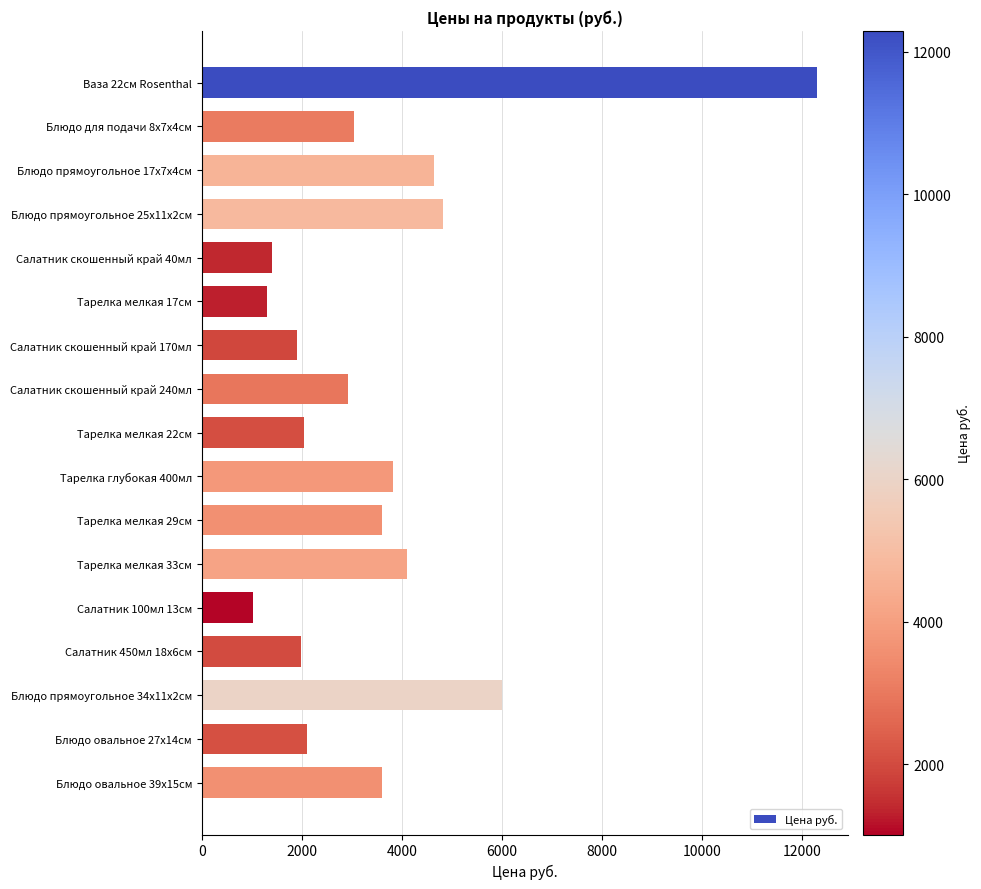

Count the number of data series in this chart.

1